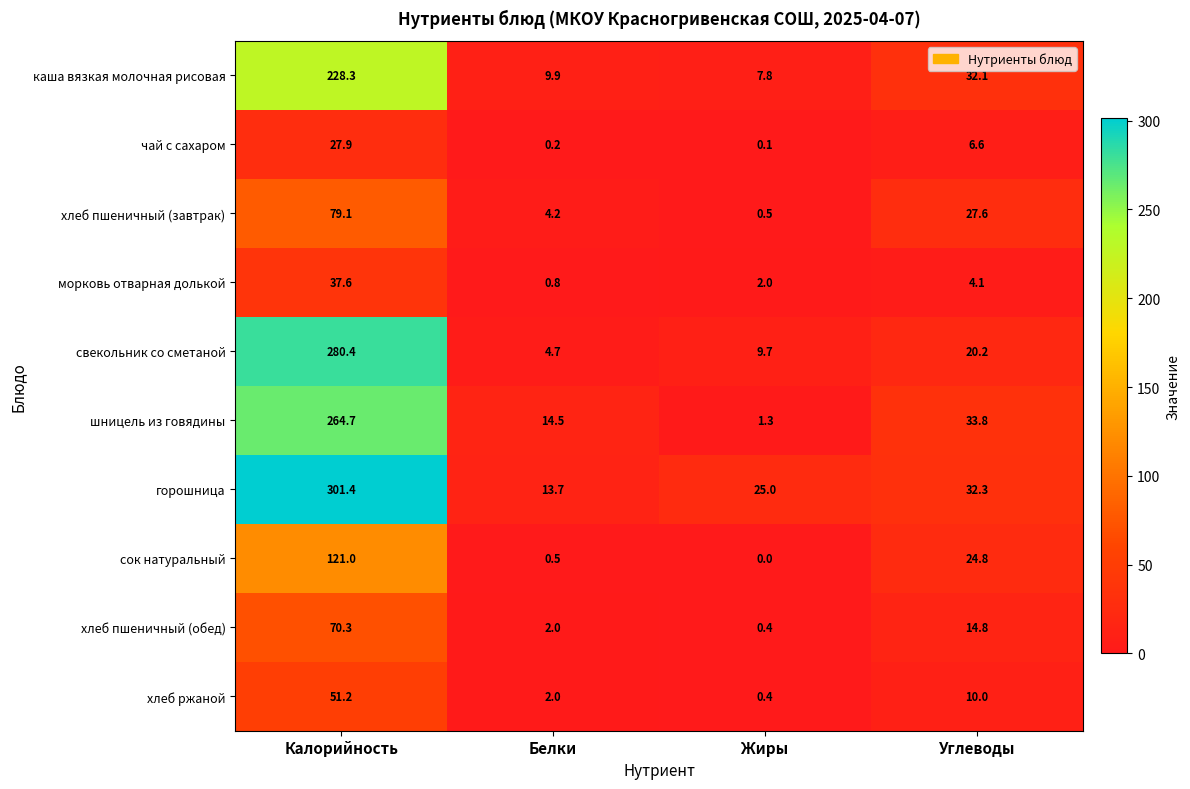

What is the maximum value for морковь отварная долькой?

37.6